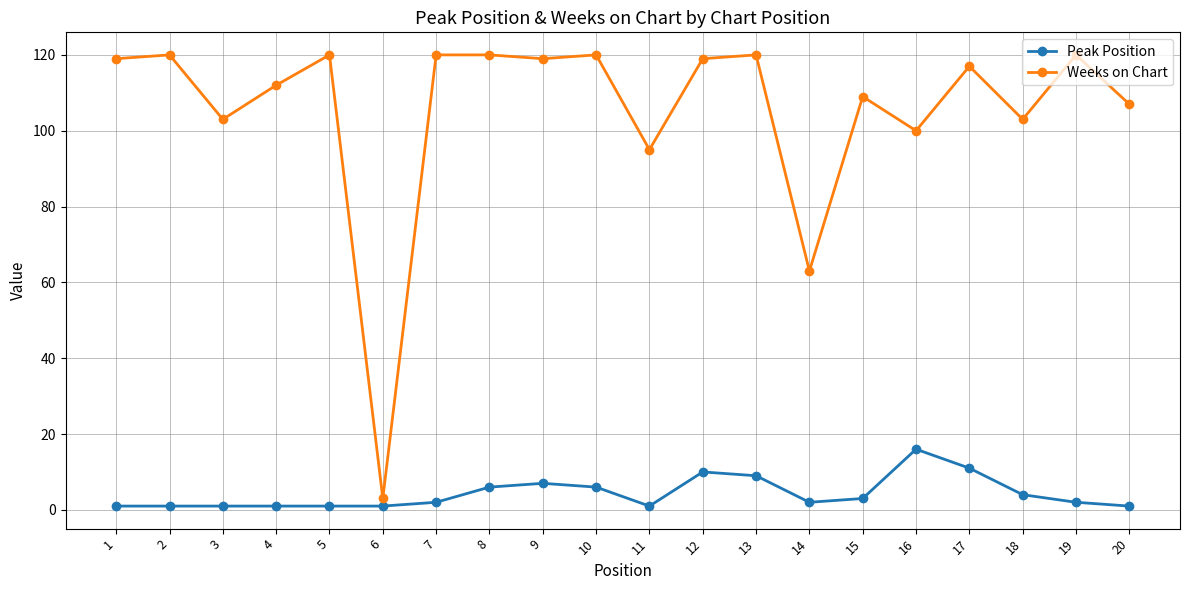

What is the difference between the maximum and second lowest values in the Weeks on Chart series?

57